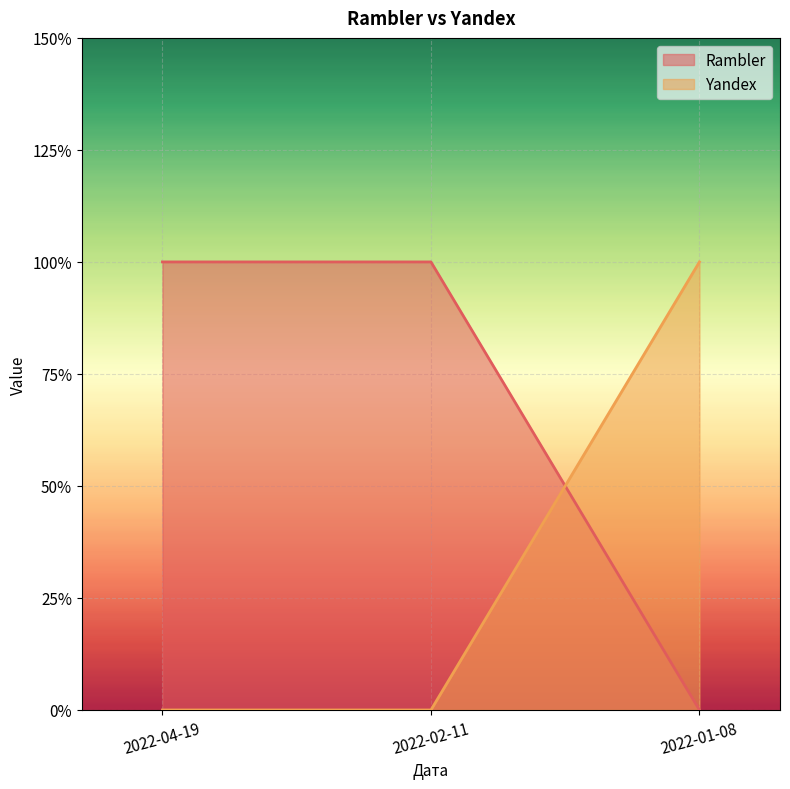

What is the total value across all series at 2022-01-08?

1